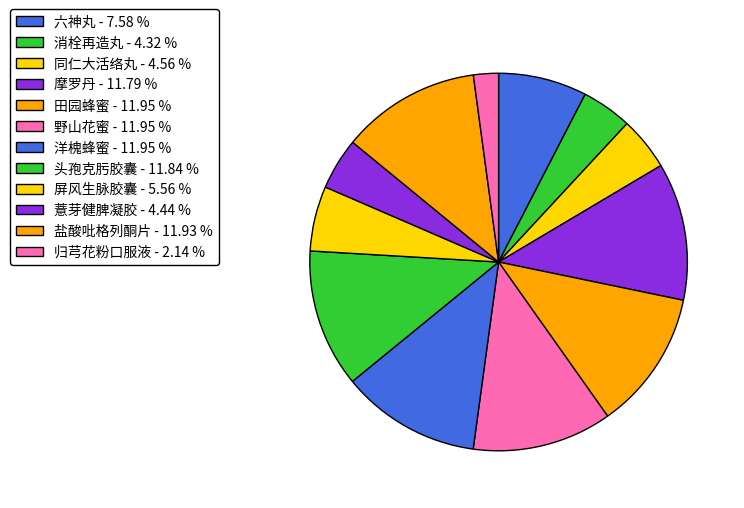

Combined, what portion of the pie is 消栓再造丸 and 同仁大活络丸?

8.9%